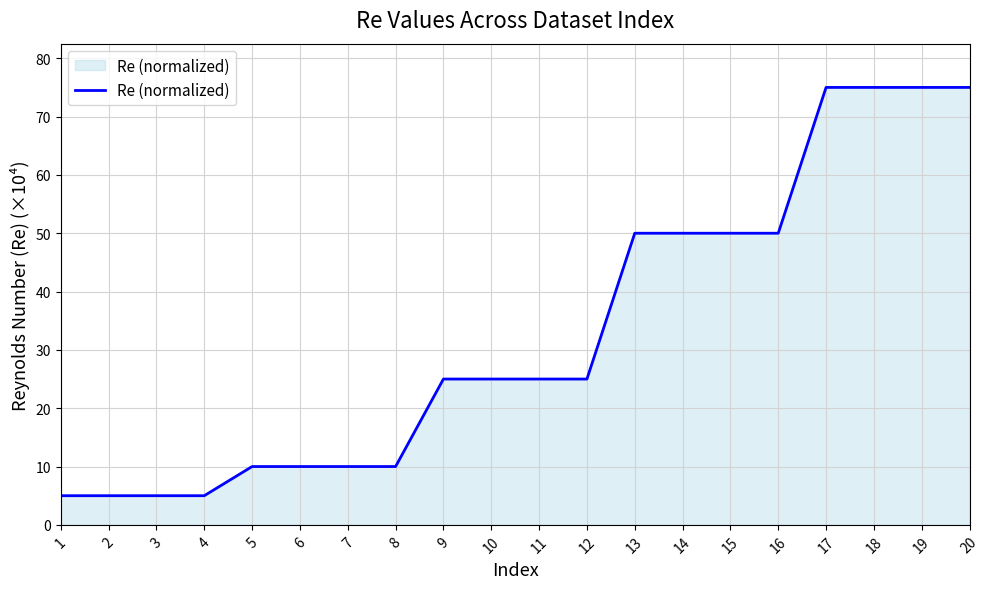

What is the greatest value displayed?

75